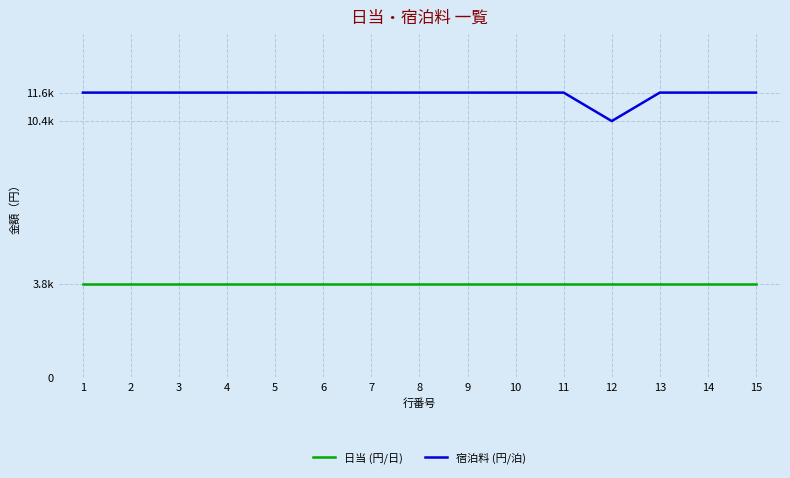

Does the chart display data point markers on the line(s)?

No